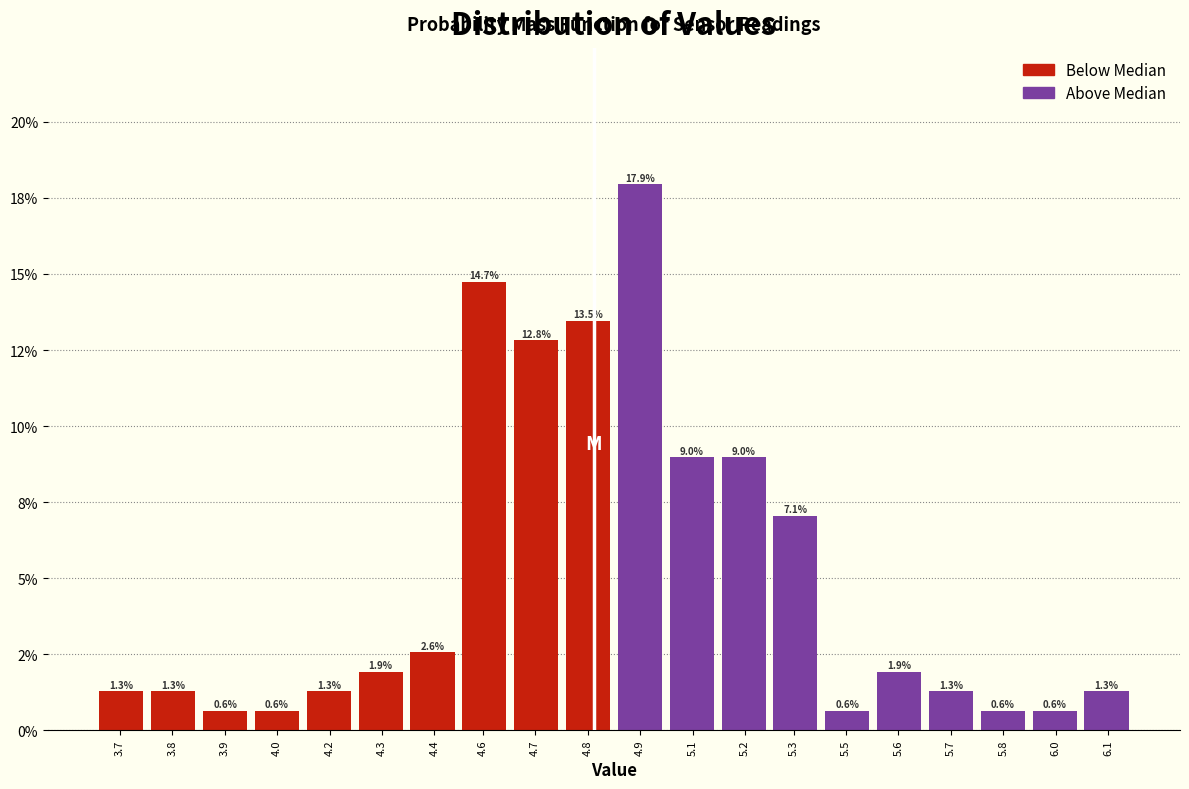

Are the bars horizontal?

No